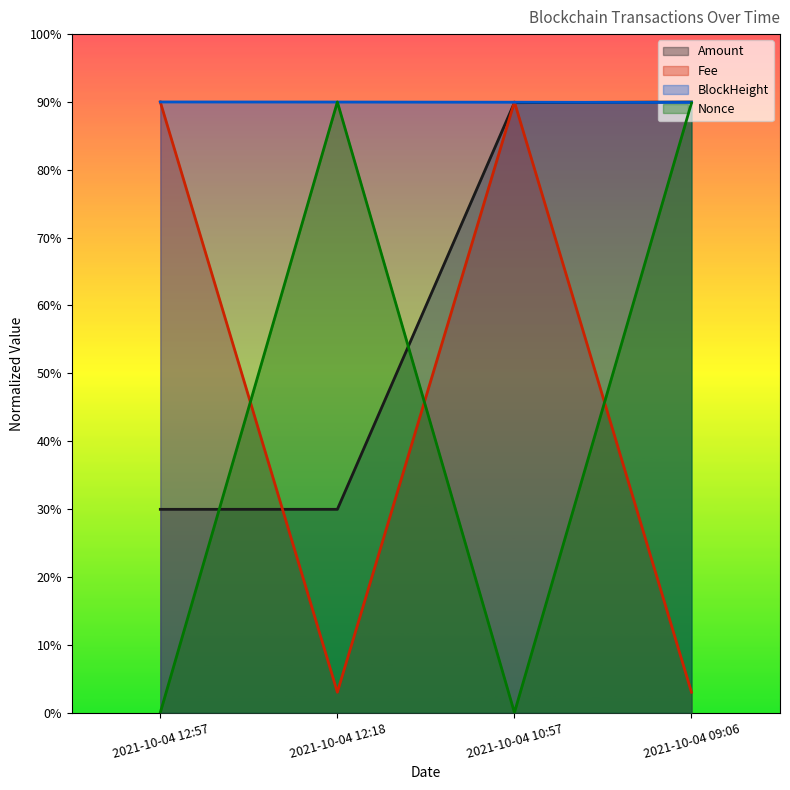

Reading left to right, list all the values displayed in this chart.

Amount: 2021-10-04 12:57=299.6	2021-10-04 12:18=299.6	2021-10-04 10:57=898.9	2021-10-04 09:06=900.0
Fee: 2021-10-04 12:57=900.0	2021-10-04 12:18=30.0	2021-10-04 10:57=900.0	2021-10-04 09:06=30.0
BlockHeight: 2021-10-04 12:57=900.0	2021-10-04 12:18=899.9	2021-10-04 10:57=899.6	2021-10-04 09:06=899.3
Nonce: 2021-10-04 12:57=0.1	2021-10-04 12:18=900.0	2021-10-04 10:57=0.0	2021-10-04 09:06=898.4